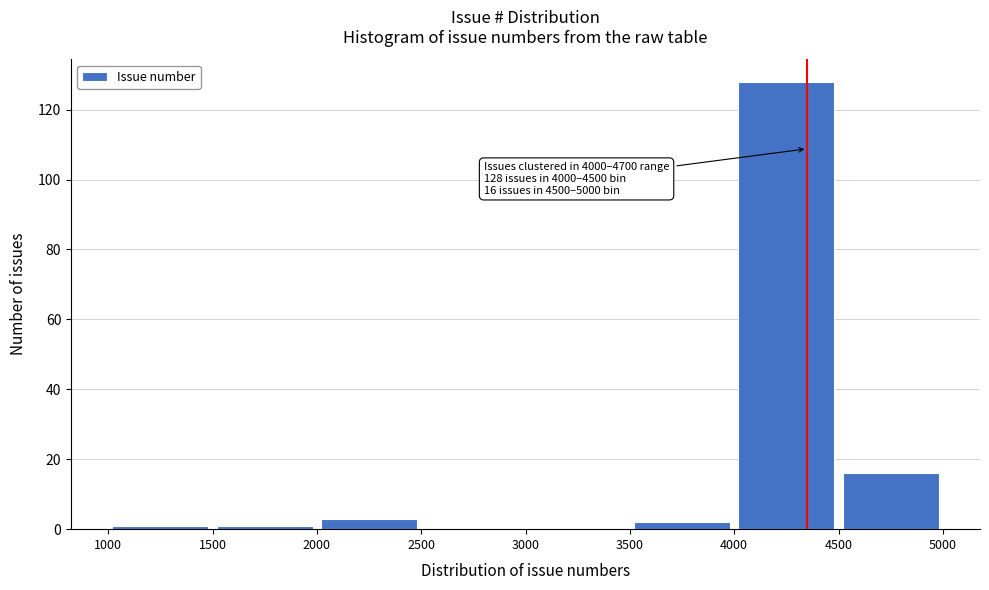

Over which range of the x-axis is the bar tallest?

4000 to 4500